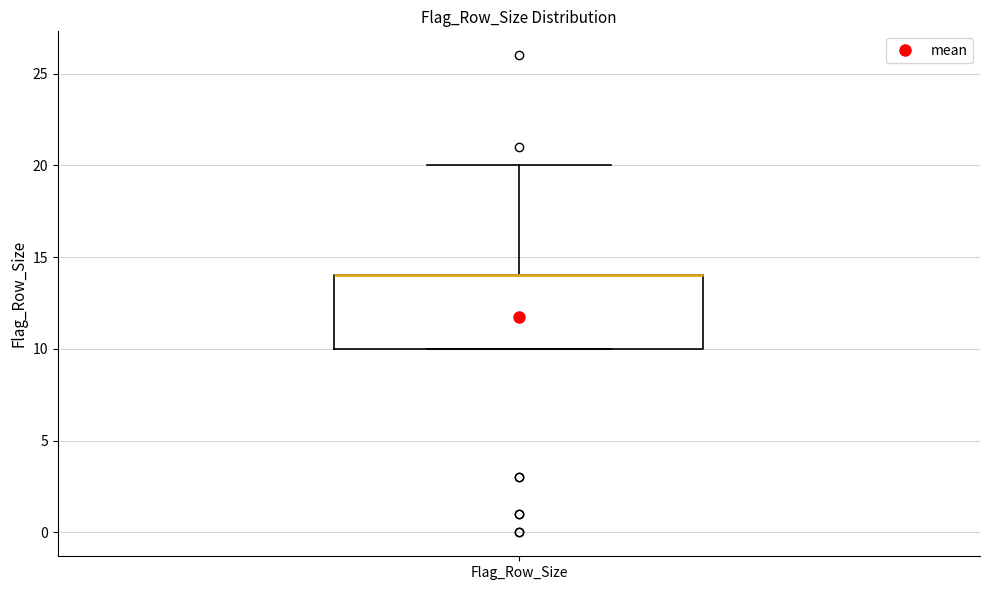

Where does the upper whisker of the box for Flag_Row_Size end on the y-axis? The values are not printed on the chart, so give them approximately, as read against the axis.

20